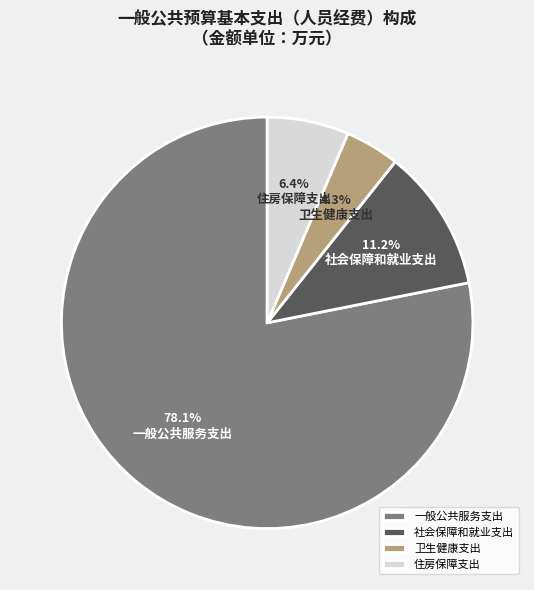

Which category accounts for the majority?

一般公共服务支出